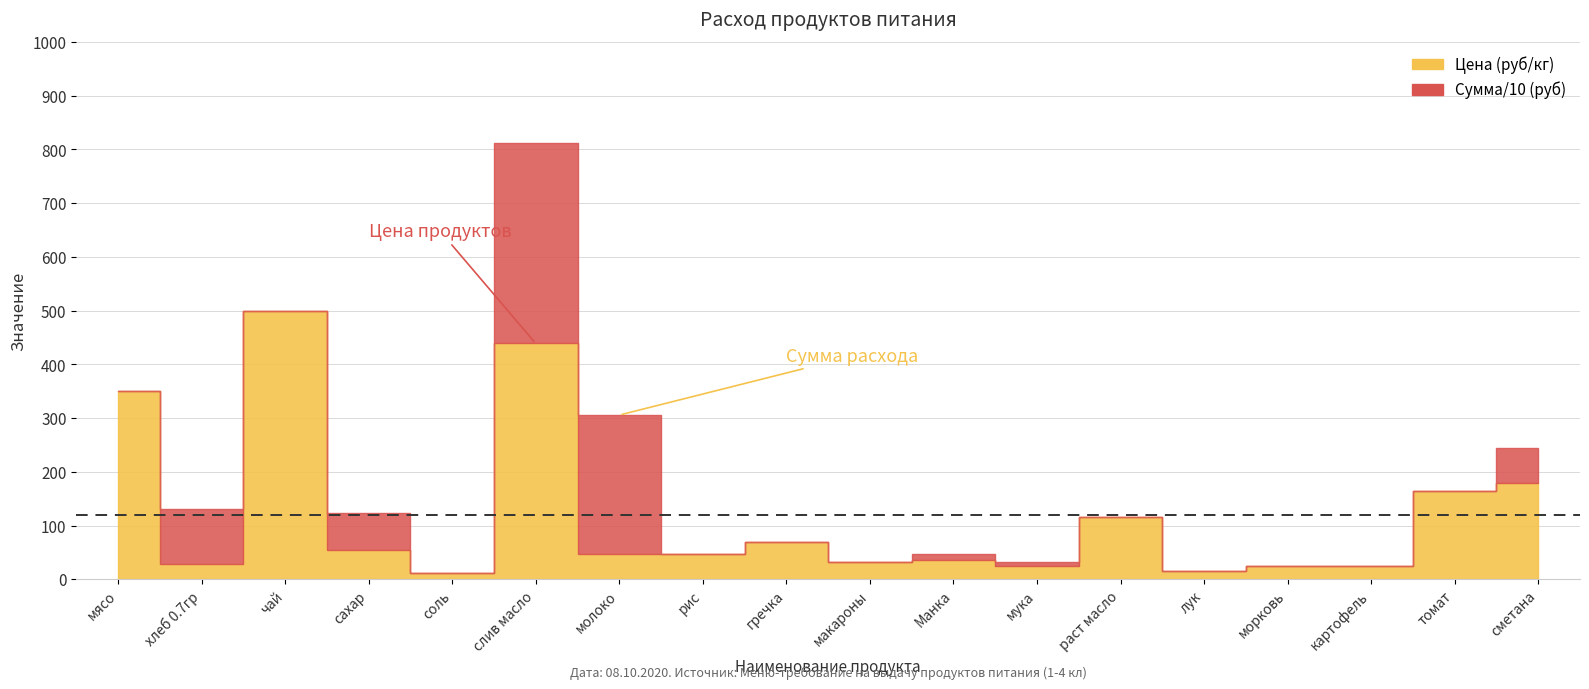

Does the chart have visible grid lines?

Yes